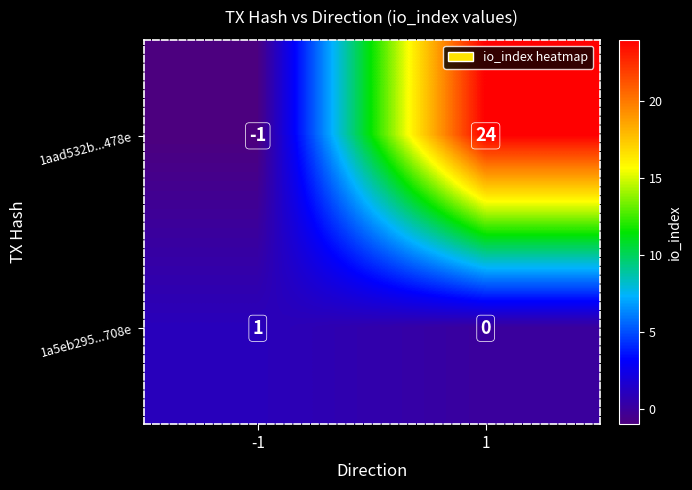

How many series are shown in this chart?

2